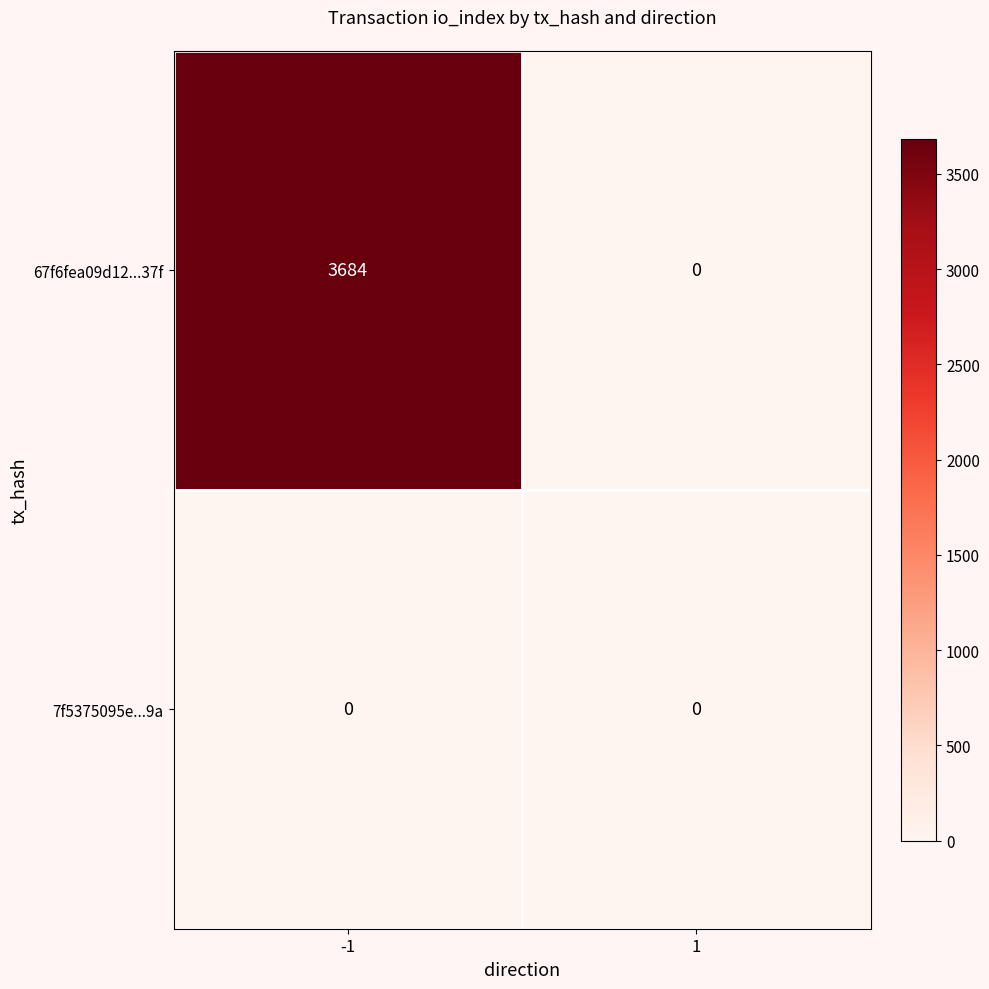

Reading left to right, list all the values displayed in this chart.

67f6fea09d12...37f: -1=3684	1=0
7f5375095e...9a: -1=0	1=0